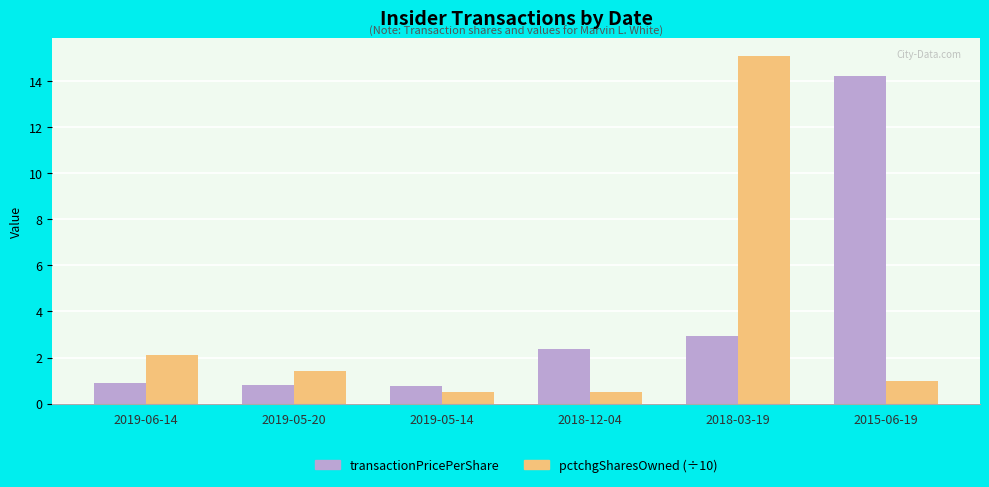

At which label is transactionPricePerShare closest to 7?

2018-03-19